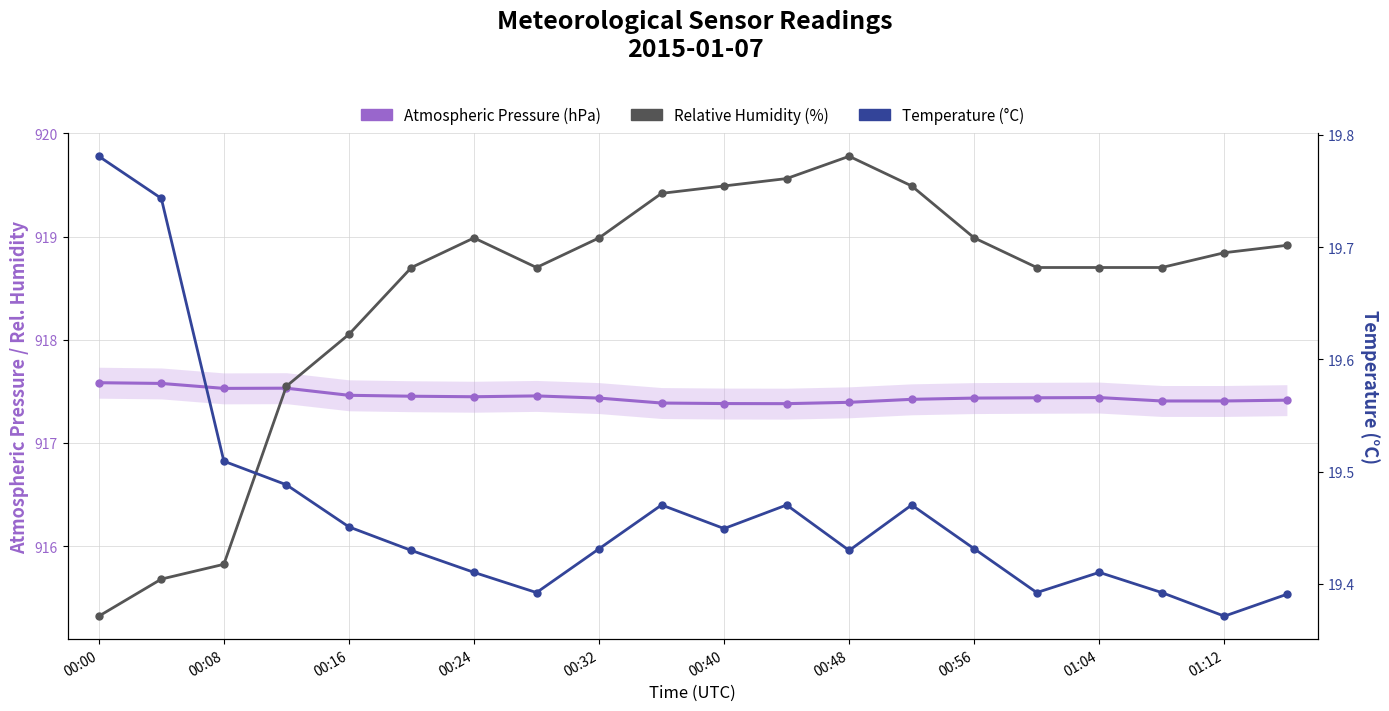

What is the difference between the Temperature (°C) values at 01:12 and 18?

0.1